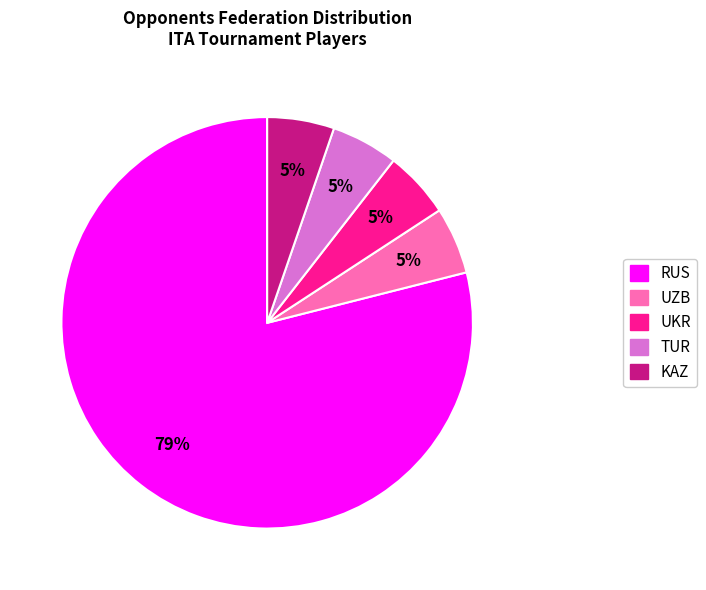

Does any single category account for the majority?

Yes